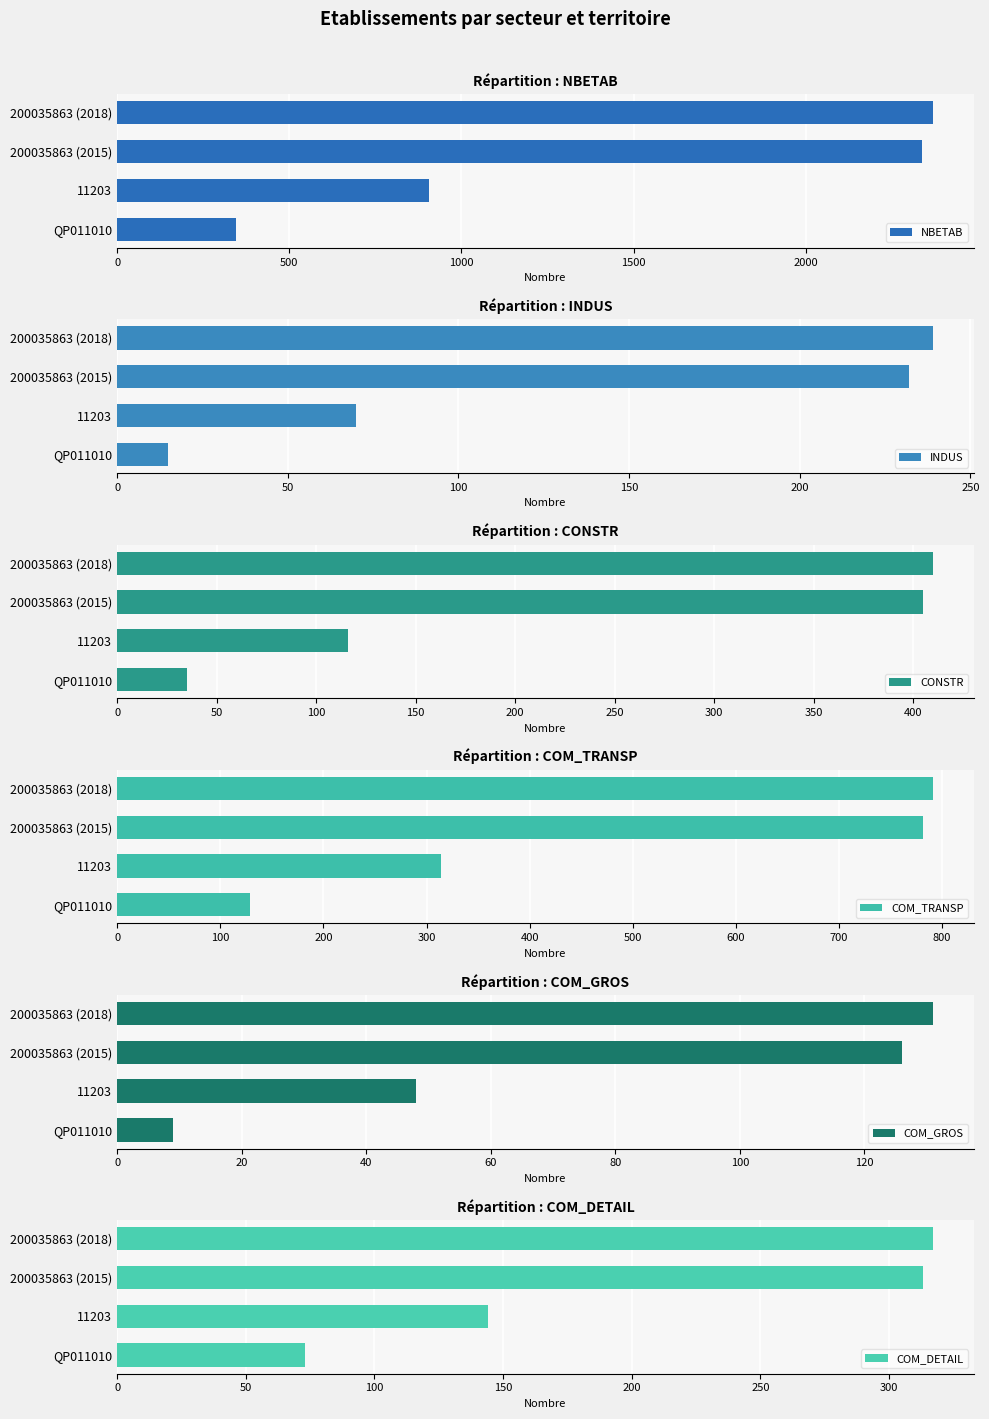

How many groups of bars are there?

4